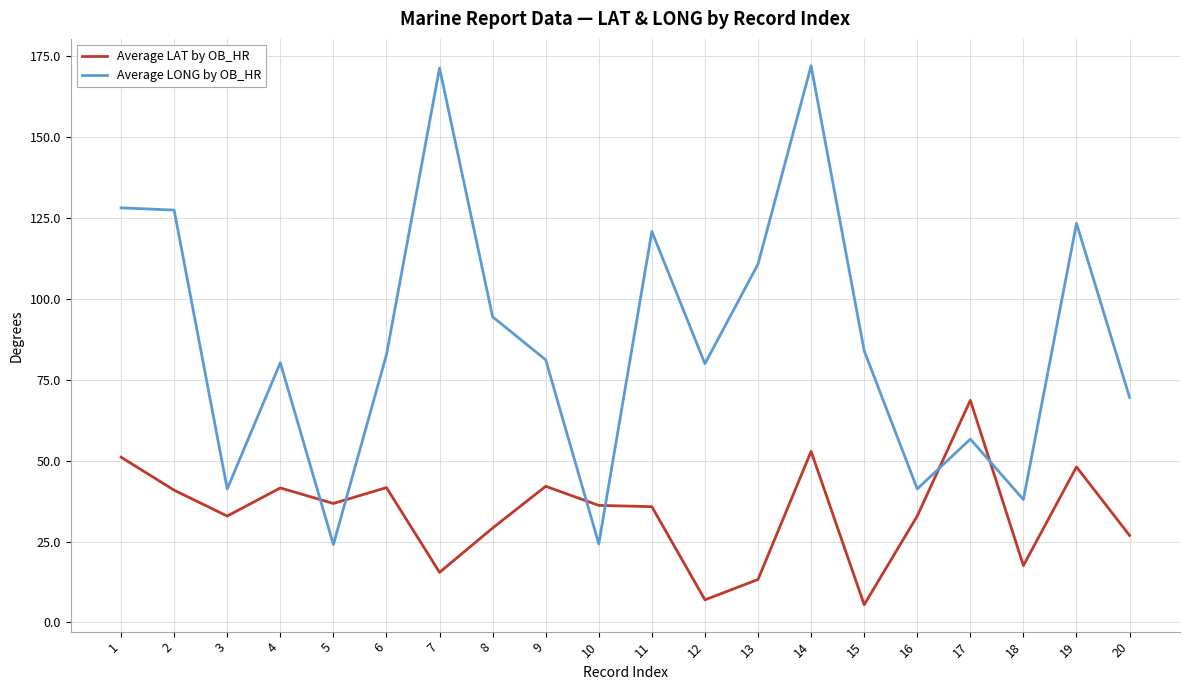

At which category does the chart reach its minimum across all series?

15